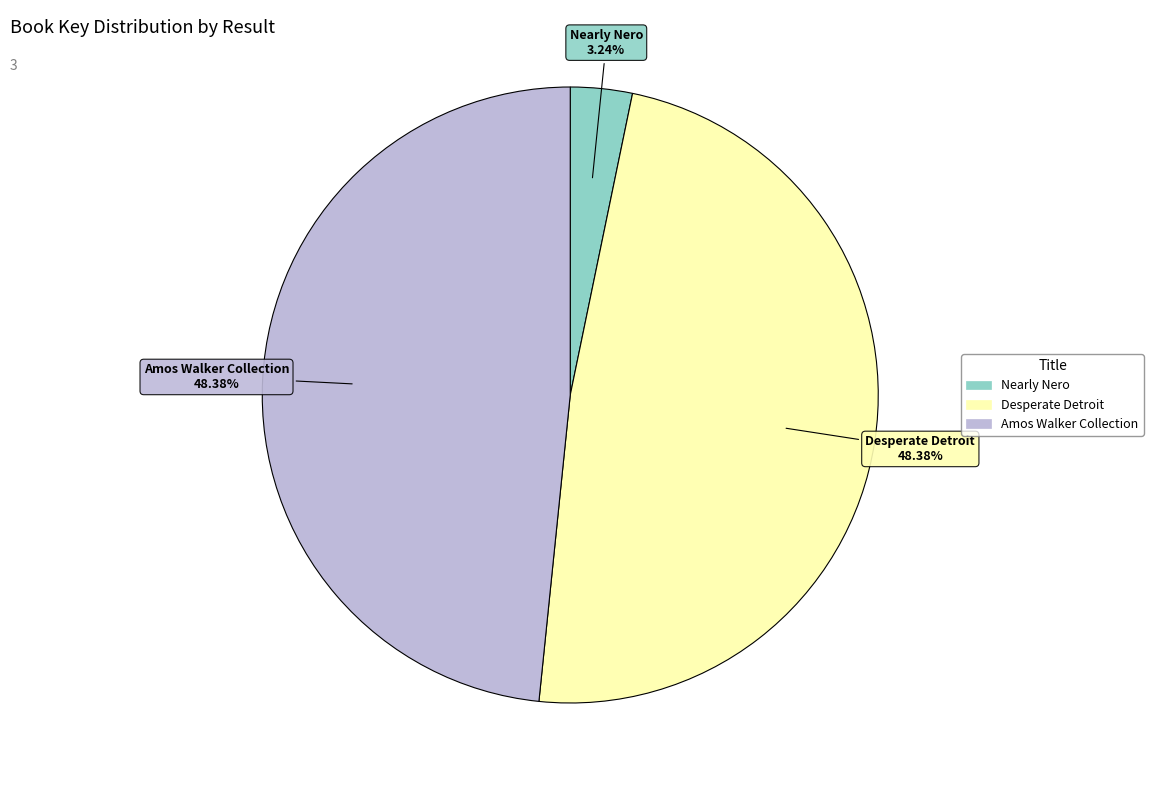

How much of the chart is everything except Nearly Nero?

96.8%